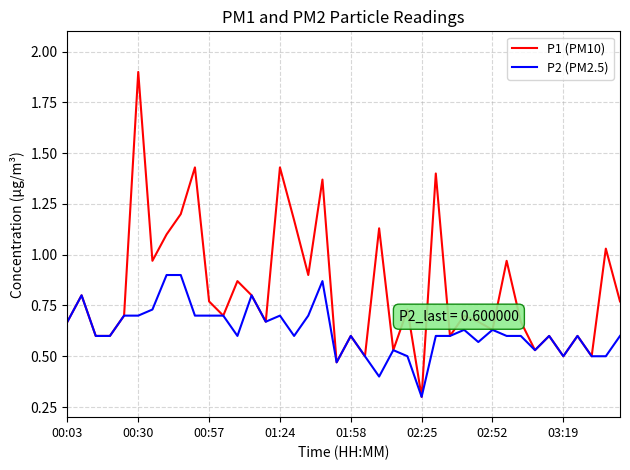

Which series has the largest total across all categories?

P1 (PM10)